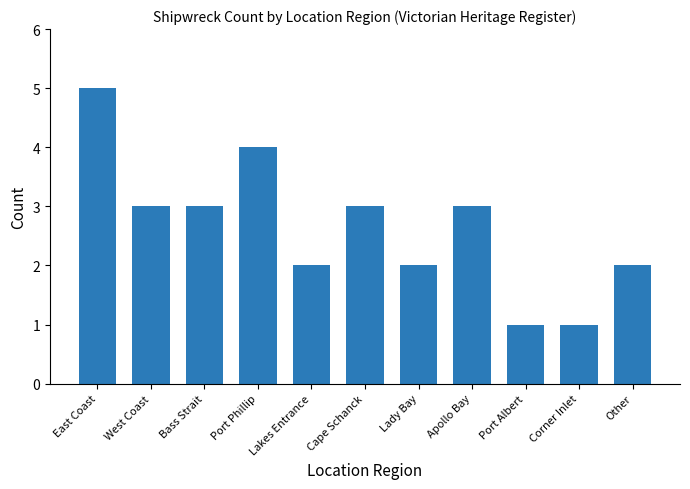

True or false: the data shows 6 at Port Phillip.

False